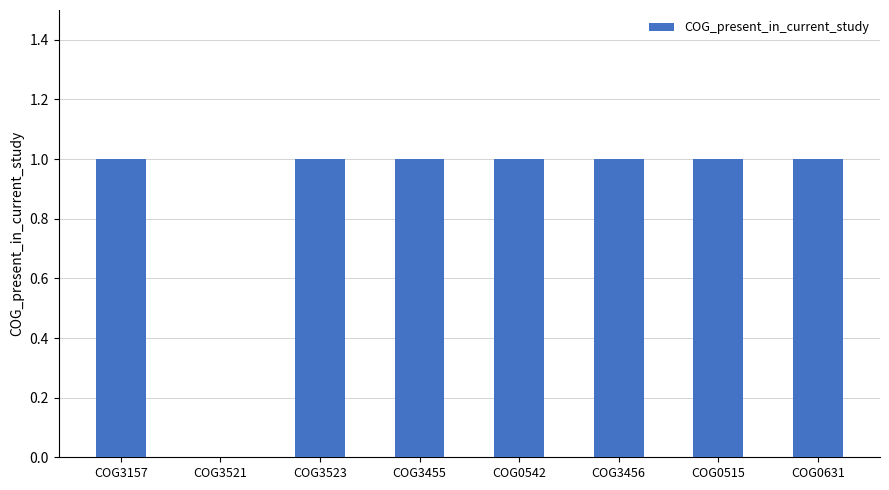

Reading left to right, transcribe all the data shown in this chart.

COG3157=1	COG3521=0	COG3523=1	COG3455=1	COG0542=1	COG3456=1	COG0515=1	COG0631=1